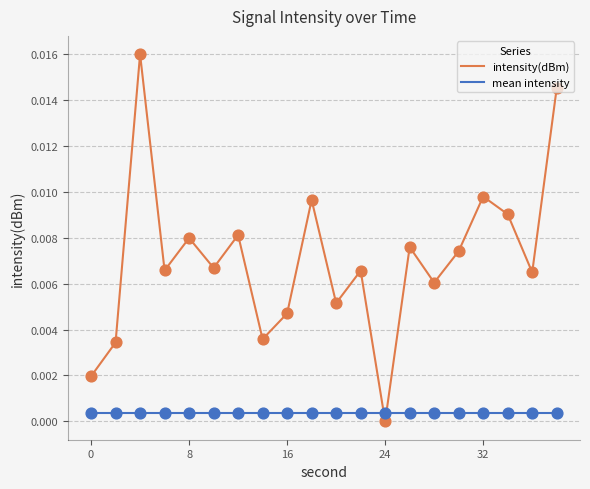

Which series has the widest spread of values?

intensity(dBm)